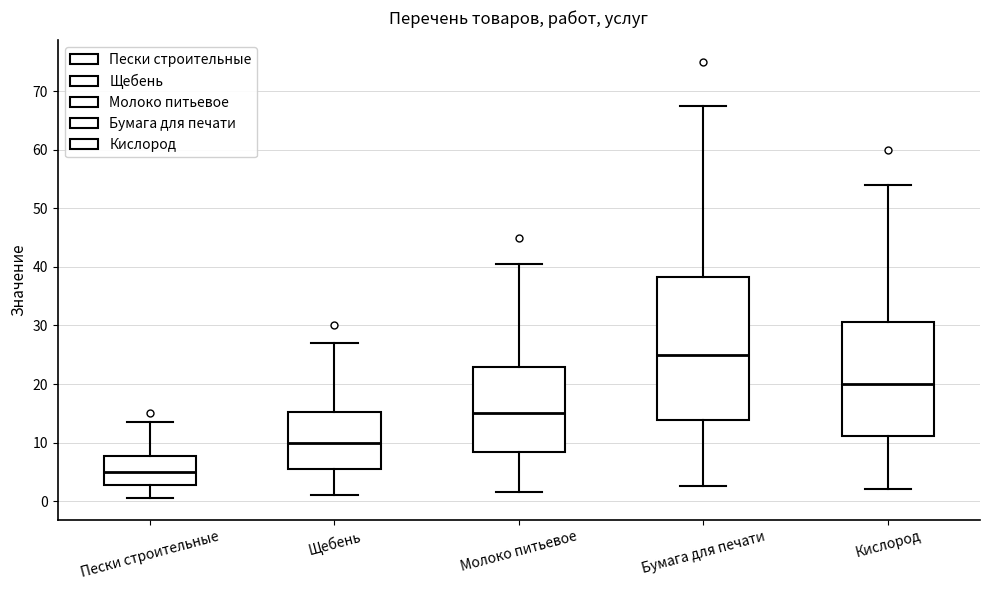

Reading left to right, read every box against the y-axis: the position of its median line, the range the box covers, and the ends of its whiskers. The values are not printed on the chart, so give them approximately, as read against the axis.

Пески строительные: median 5, box 3 to 8, whiskers 1 to 14
Щебень: median 10, box 6 to 15, whiskers 1 to 27
Молоко питьевое: median 15, box 8 to 23, whiskers 2 to 41
Бумага для печати: median 25, box 14 to 38, whiskers 3 to 68
Кислород: median 20, box 11 to 31, whiskers 2 to 54